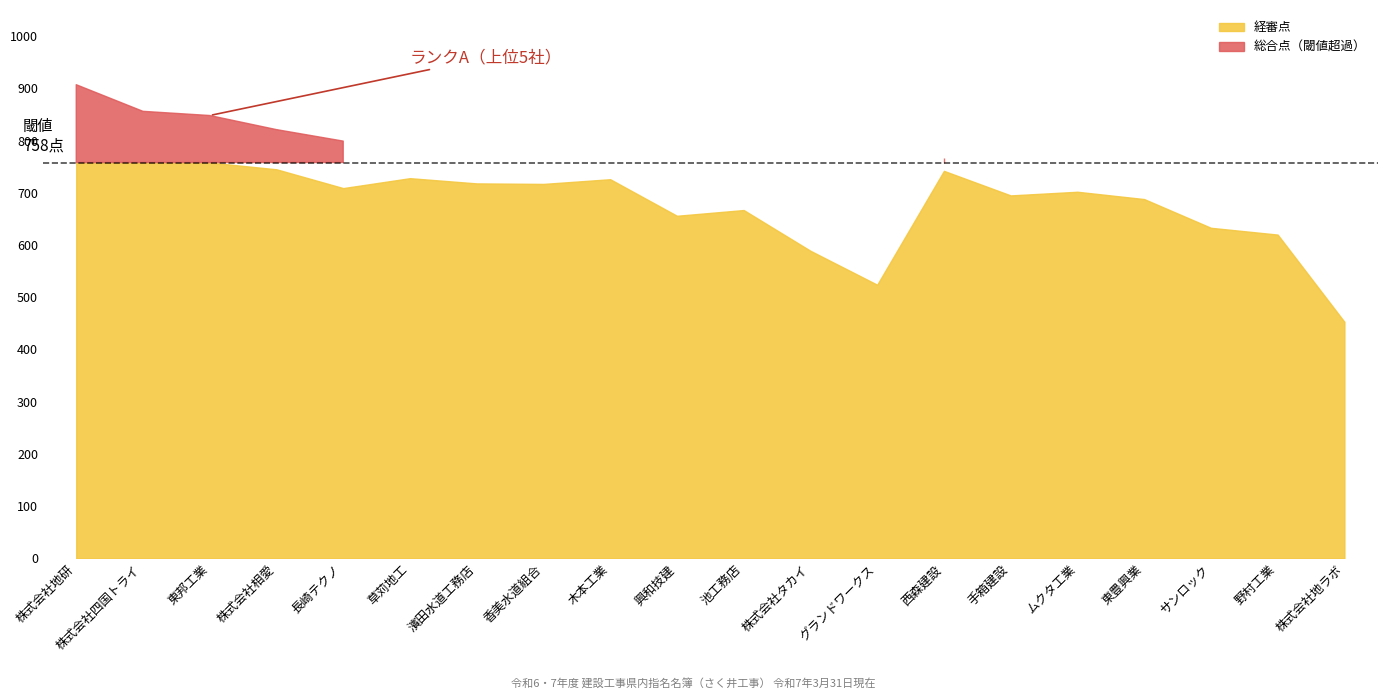

Rank the series by their maximum value, from lowest to highest.

経審点, 総合点